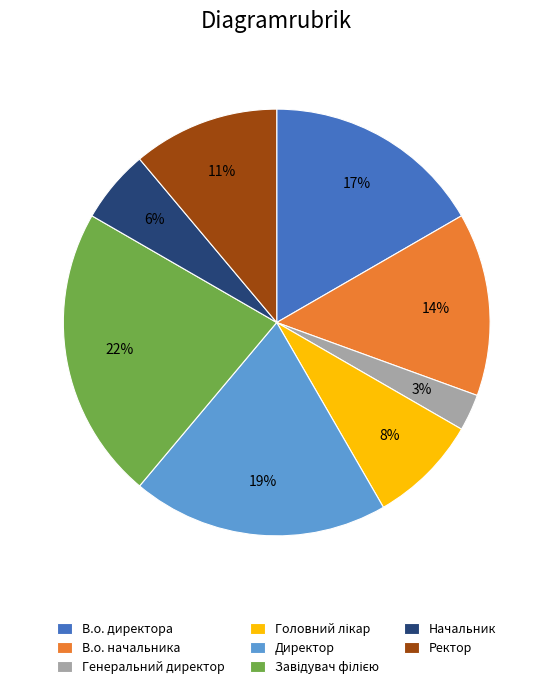

Which has a higher value, В.о. директора or Начальник?

В.о. директора